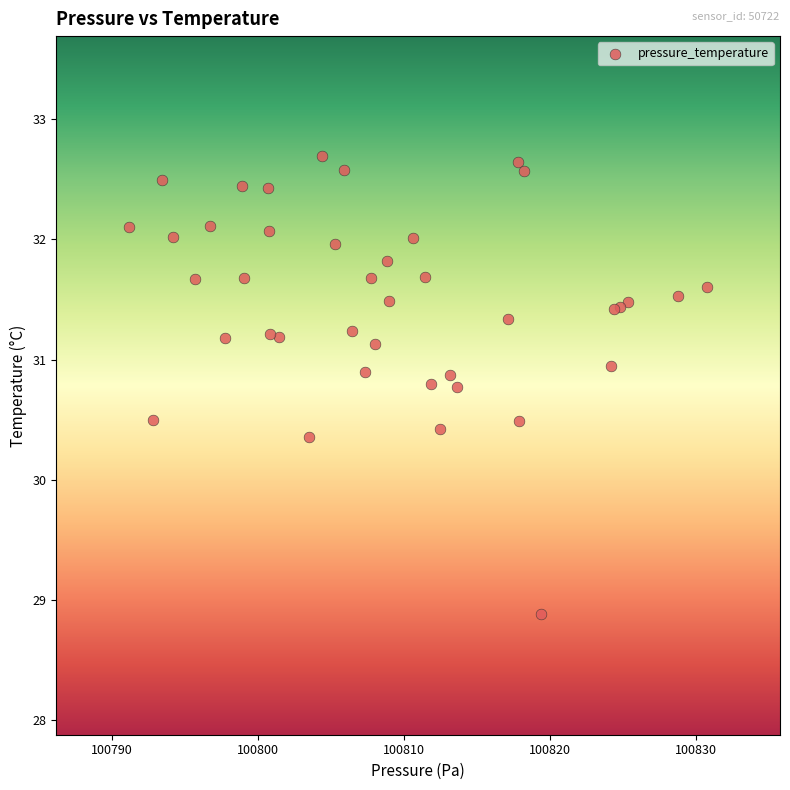

What Y value in the scatter plot is closest to 30?

30.4